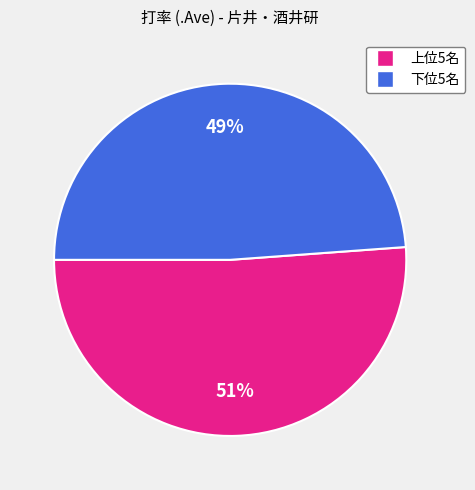

To the nearest percent, what is the difference between the largest and smallest slice percentages?

2%